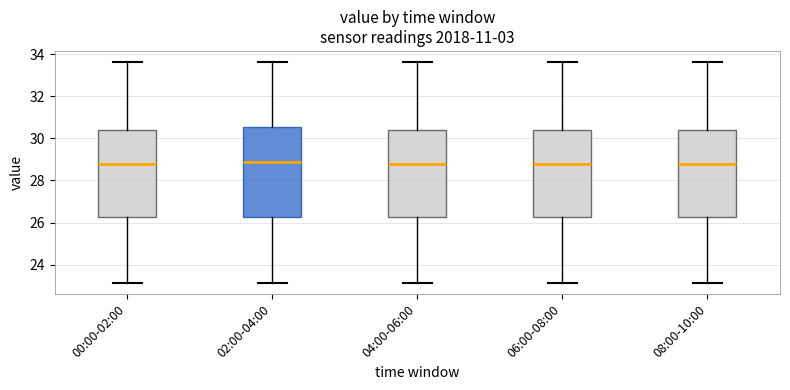

Reading left to right, read every box against the y-axis: the position of its median line, the range the box covers, and the ends of its whiskers. The values are not printed on the chart, so give them approximately, as read against the axis.

00:00-02:00: median 28.8, box 26.2 to 30.4, whiskers 23.2 to 33.6
02:00-04:00: median 29.0, box 26.2 to 30.6, whiskers 23.2 to 33.6
04:00-06:00: median 28.8, box 26.2 to 30.4, whiskers 23.2 to 33.6
06:00-08:00: median 28.8, box 26.2 to 30.4, whiskers 23.2 to 33.6
08:00-10:00: median 28.8, box 26.2 to 30.4, whiskers 23.2 to 33.6